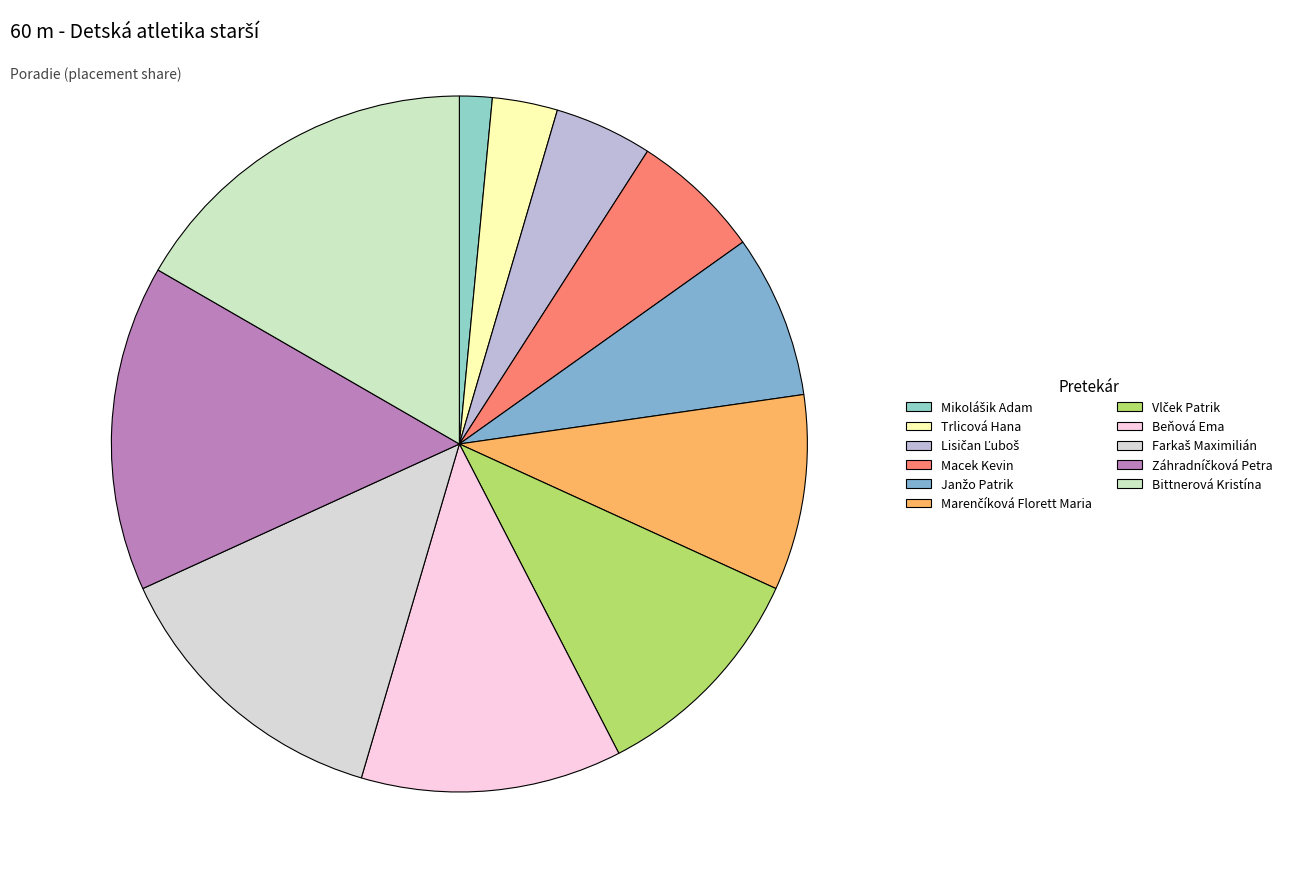

Which category has the biggest portion of the pie?

Bittnerová Kristína